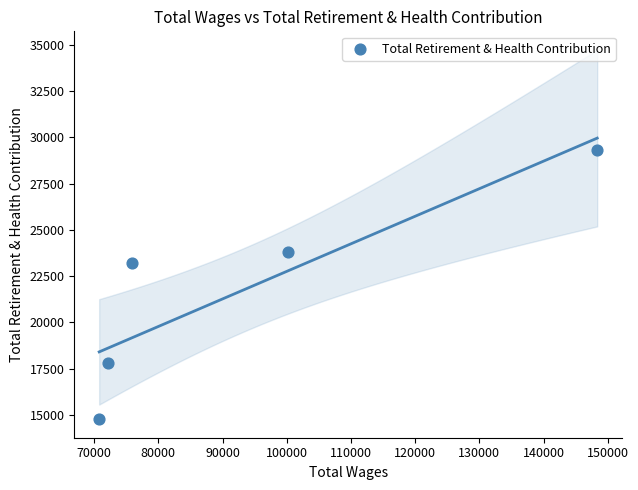

What is the range of Y values (max minus min)?

14536